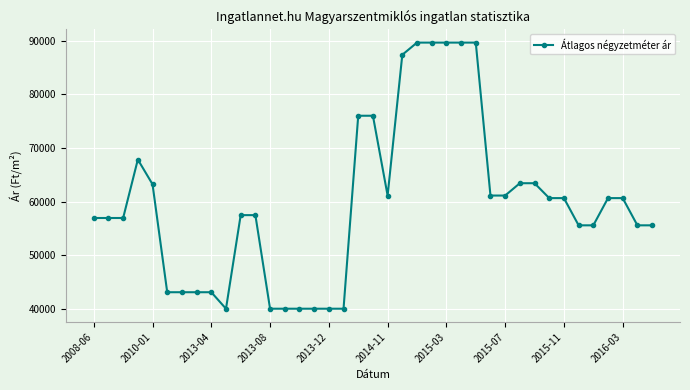

What is the value of the 15th point from the left?

40000